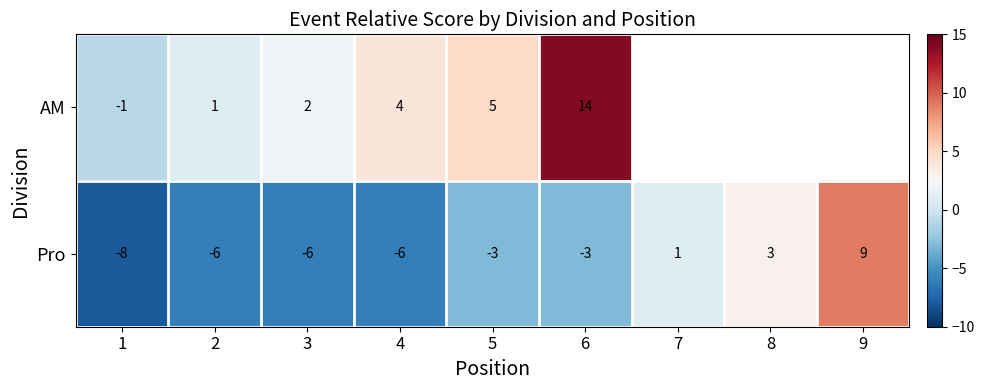

Count the Pro values in the range -6 to 1.

6